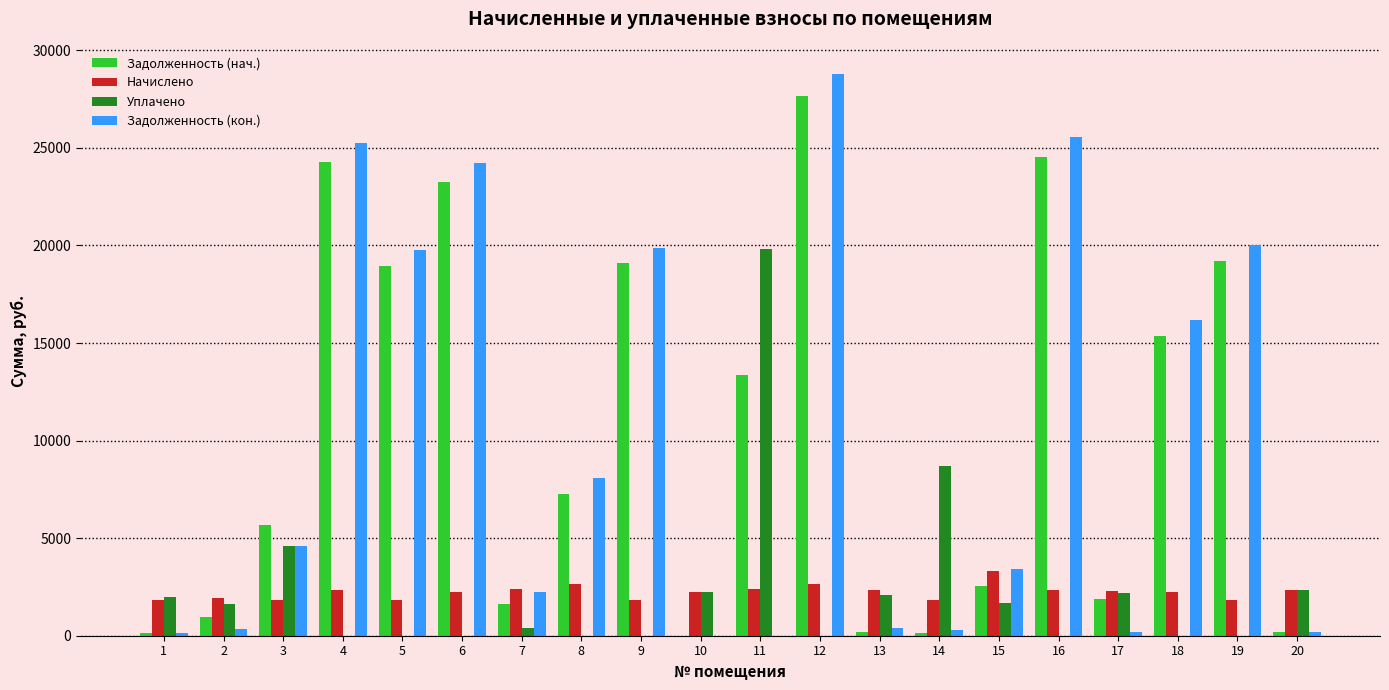

What is the highest value of the Задолженность (нач.) series?

27645.9